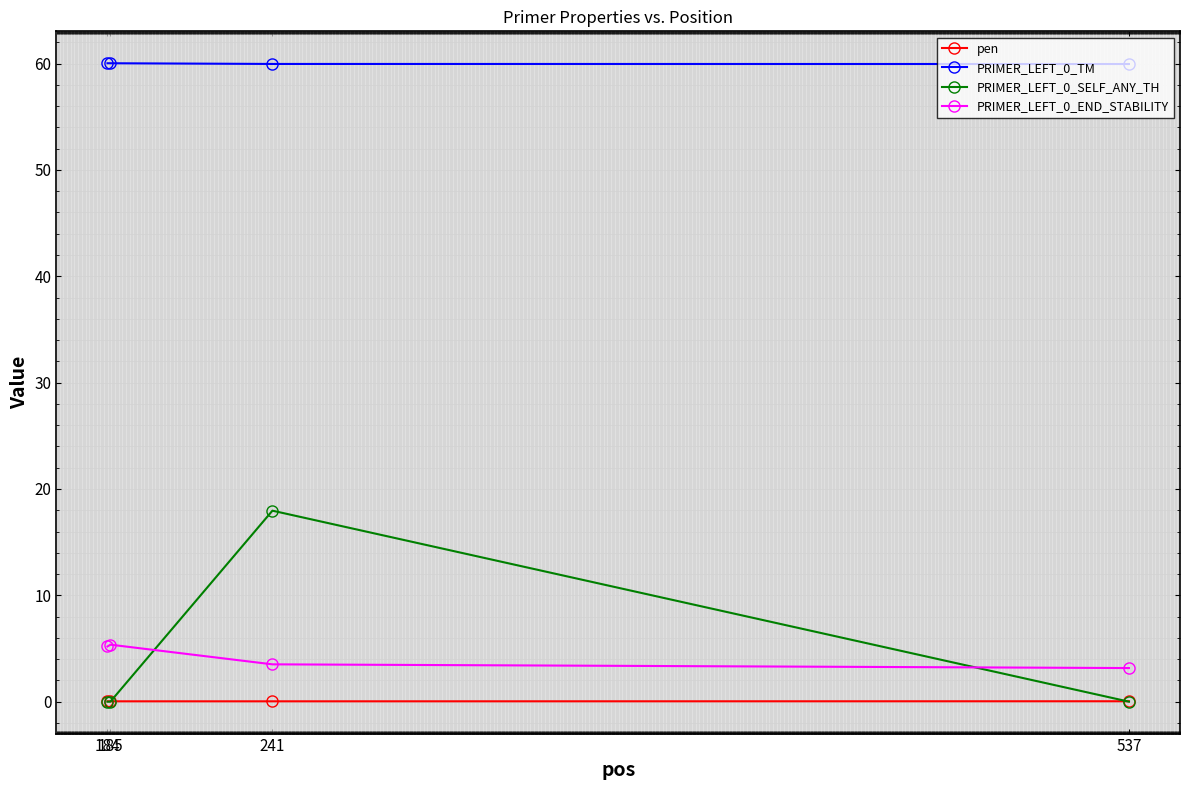

What is the total value across all series at 241?

81.5